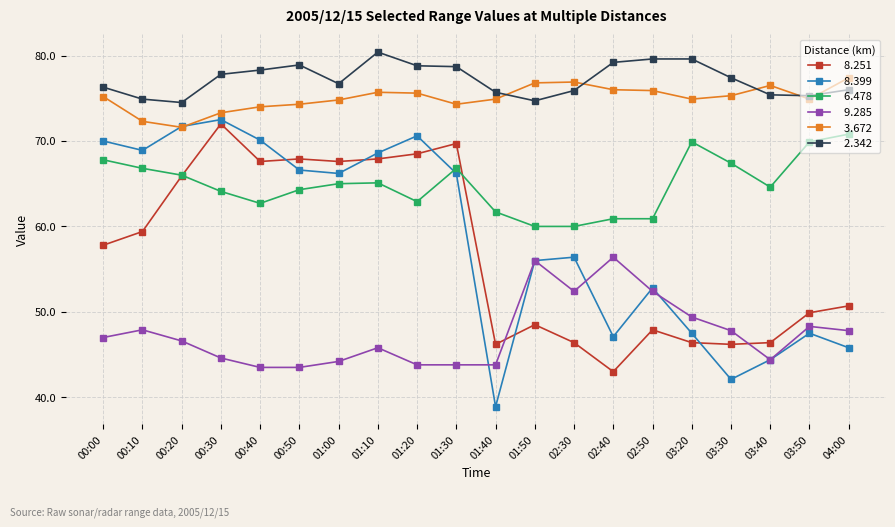

What is the smallest value displayed?

38.9